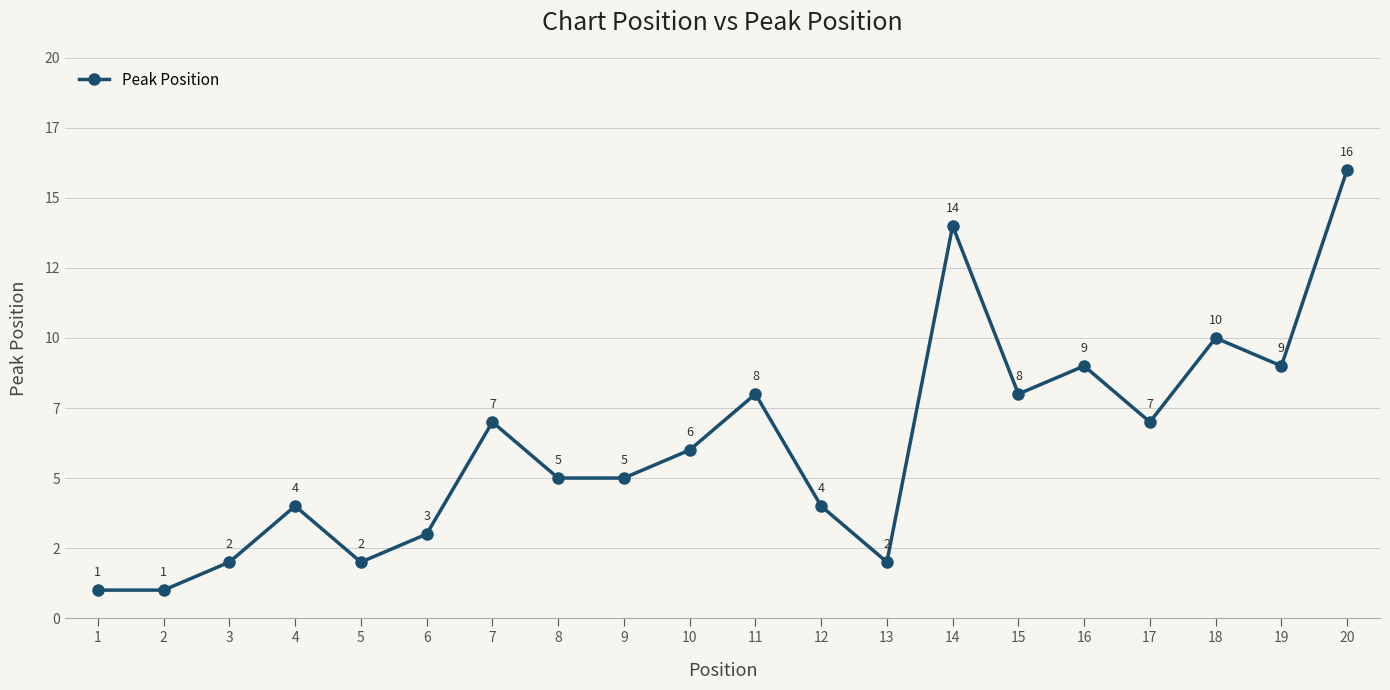

List the labels in order of value, smallest first.

1, 2, 3, 5, 13, 6, 4, 12, 8, 9, 10, 7, 17, 11, 15, 16, 19, 18, 14, 20